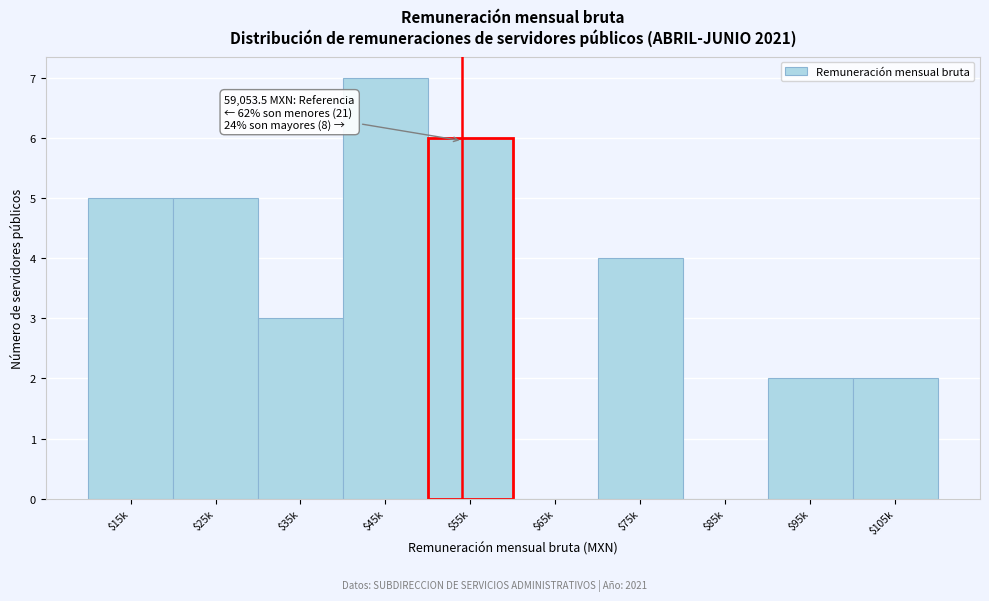

What is the greatest value displayed?

7